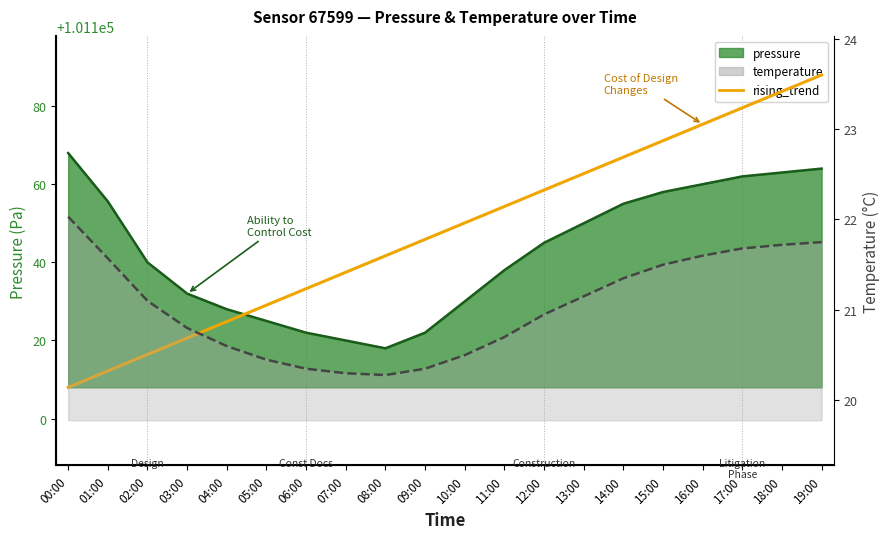

Which label corresponds to the smallest value in the chart?

08:00